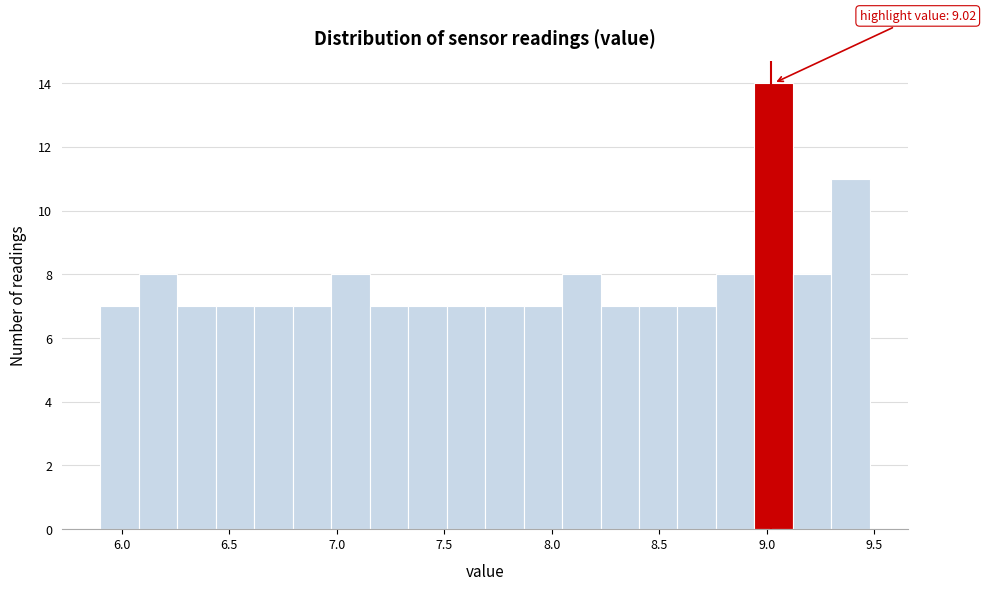

Around what value on the x-axis is the tallest bar? Give the approximate position of its centre, as read against the axis.

9.05